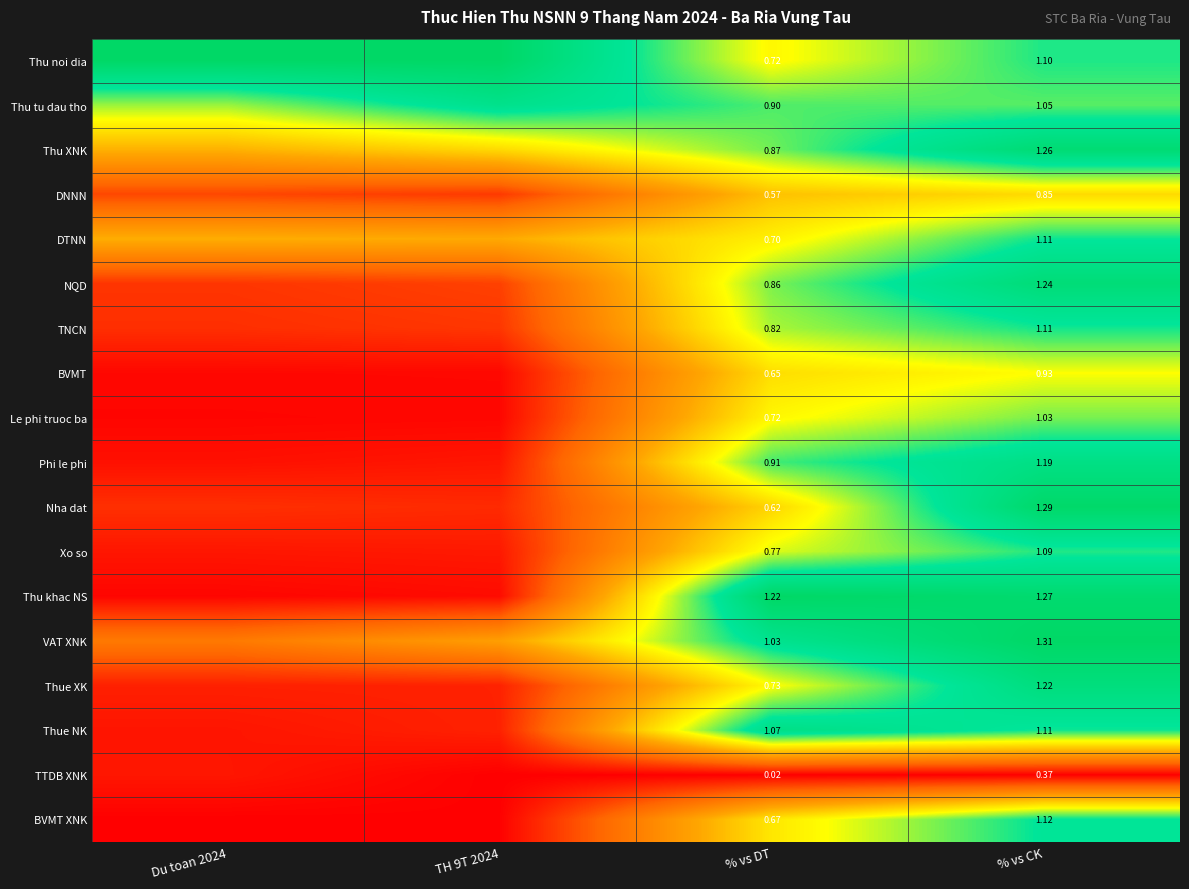

Is it true that Thu noi dia equals 0.3 at % vs CK?

False